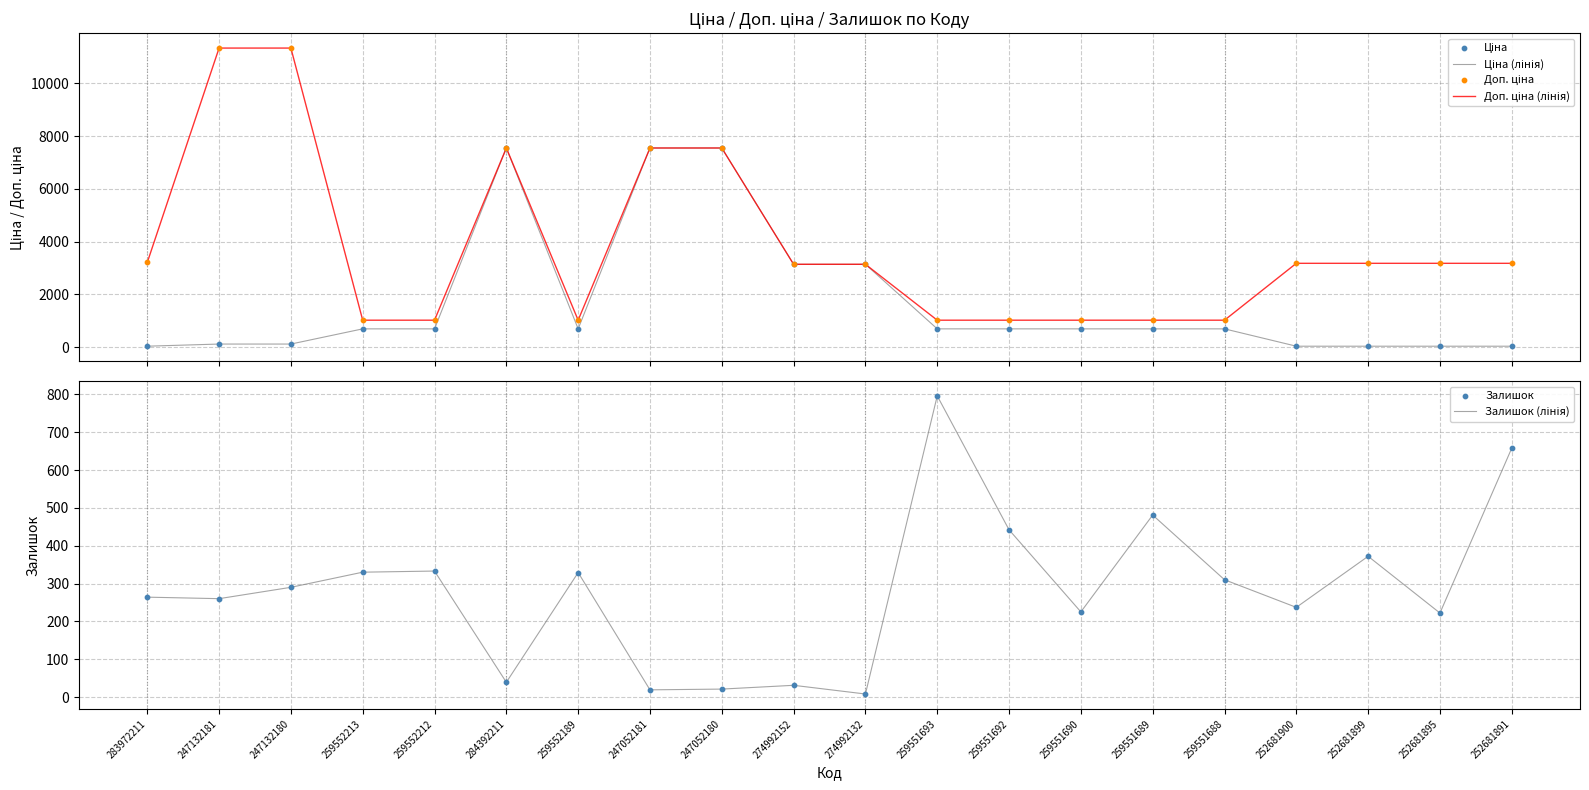

Is the value of Ціна (лінія) at 259552212 greater than the value of Доп. ціна at 259552212?

No